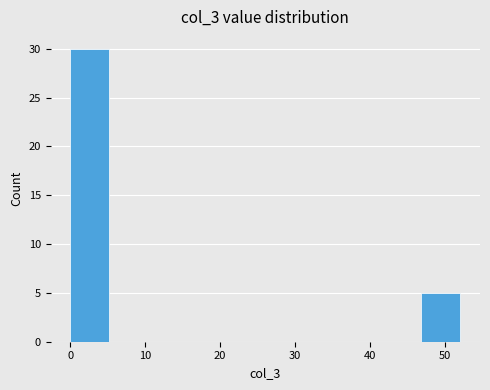

How tall is the bar that spans 0 to 5 on the x-axis? Neither the bar edges nor the heights are printed on the chart, so give them approximately, as read against the axes.

30